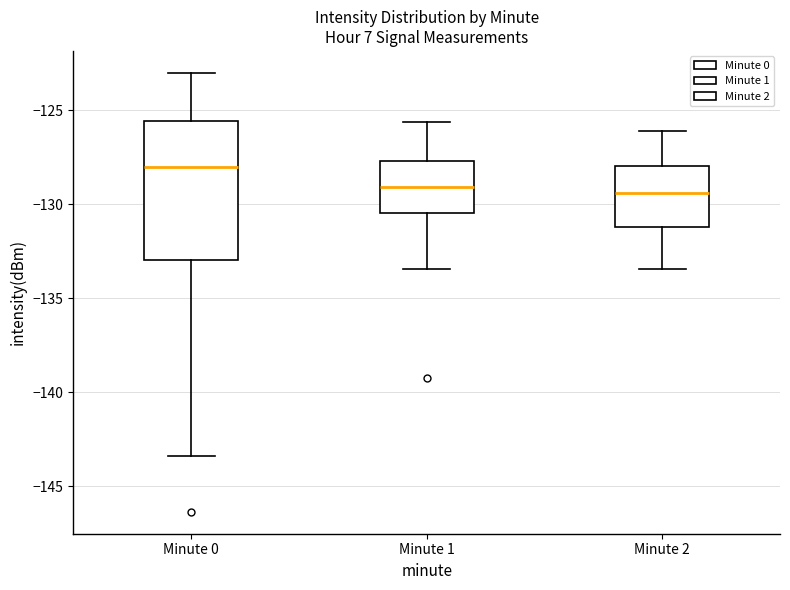

Where does the median line of the box for Minute 2 sit on the y-axis? The values are not printed on the chart, so give them approximately, as read against the axis.

-129.5